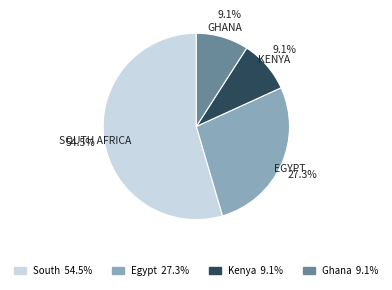

Is there a majority slice in this chart?

Yes